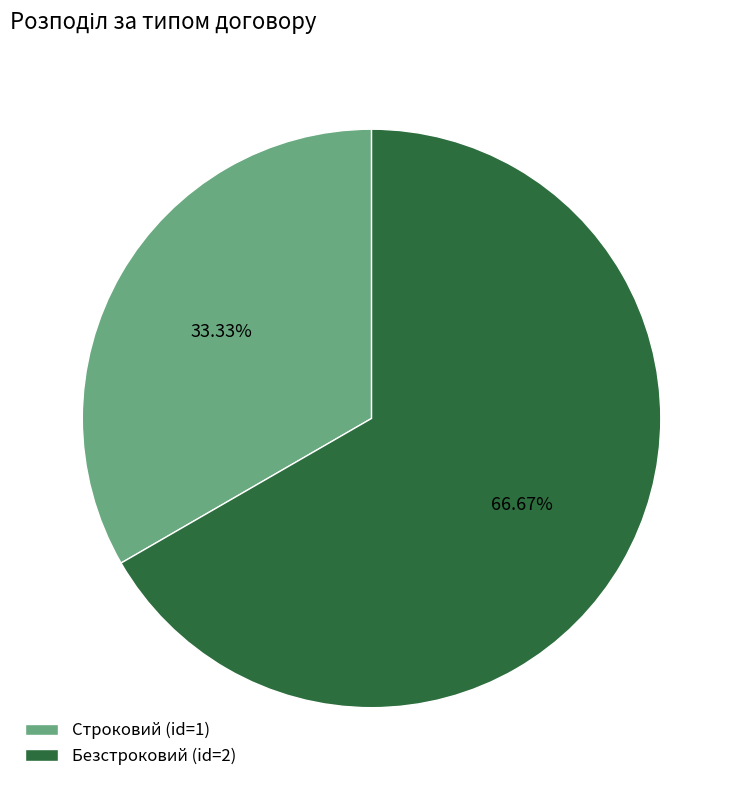

What is the majority slice?

Безстроковий